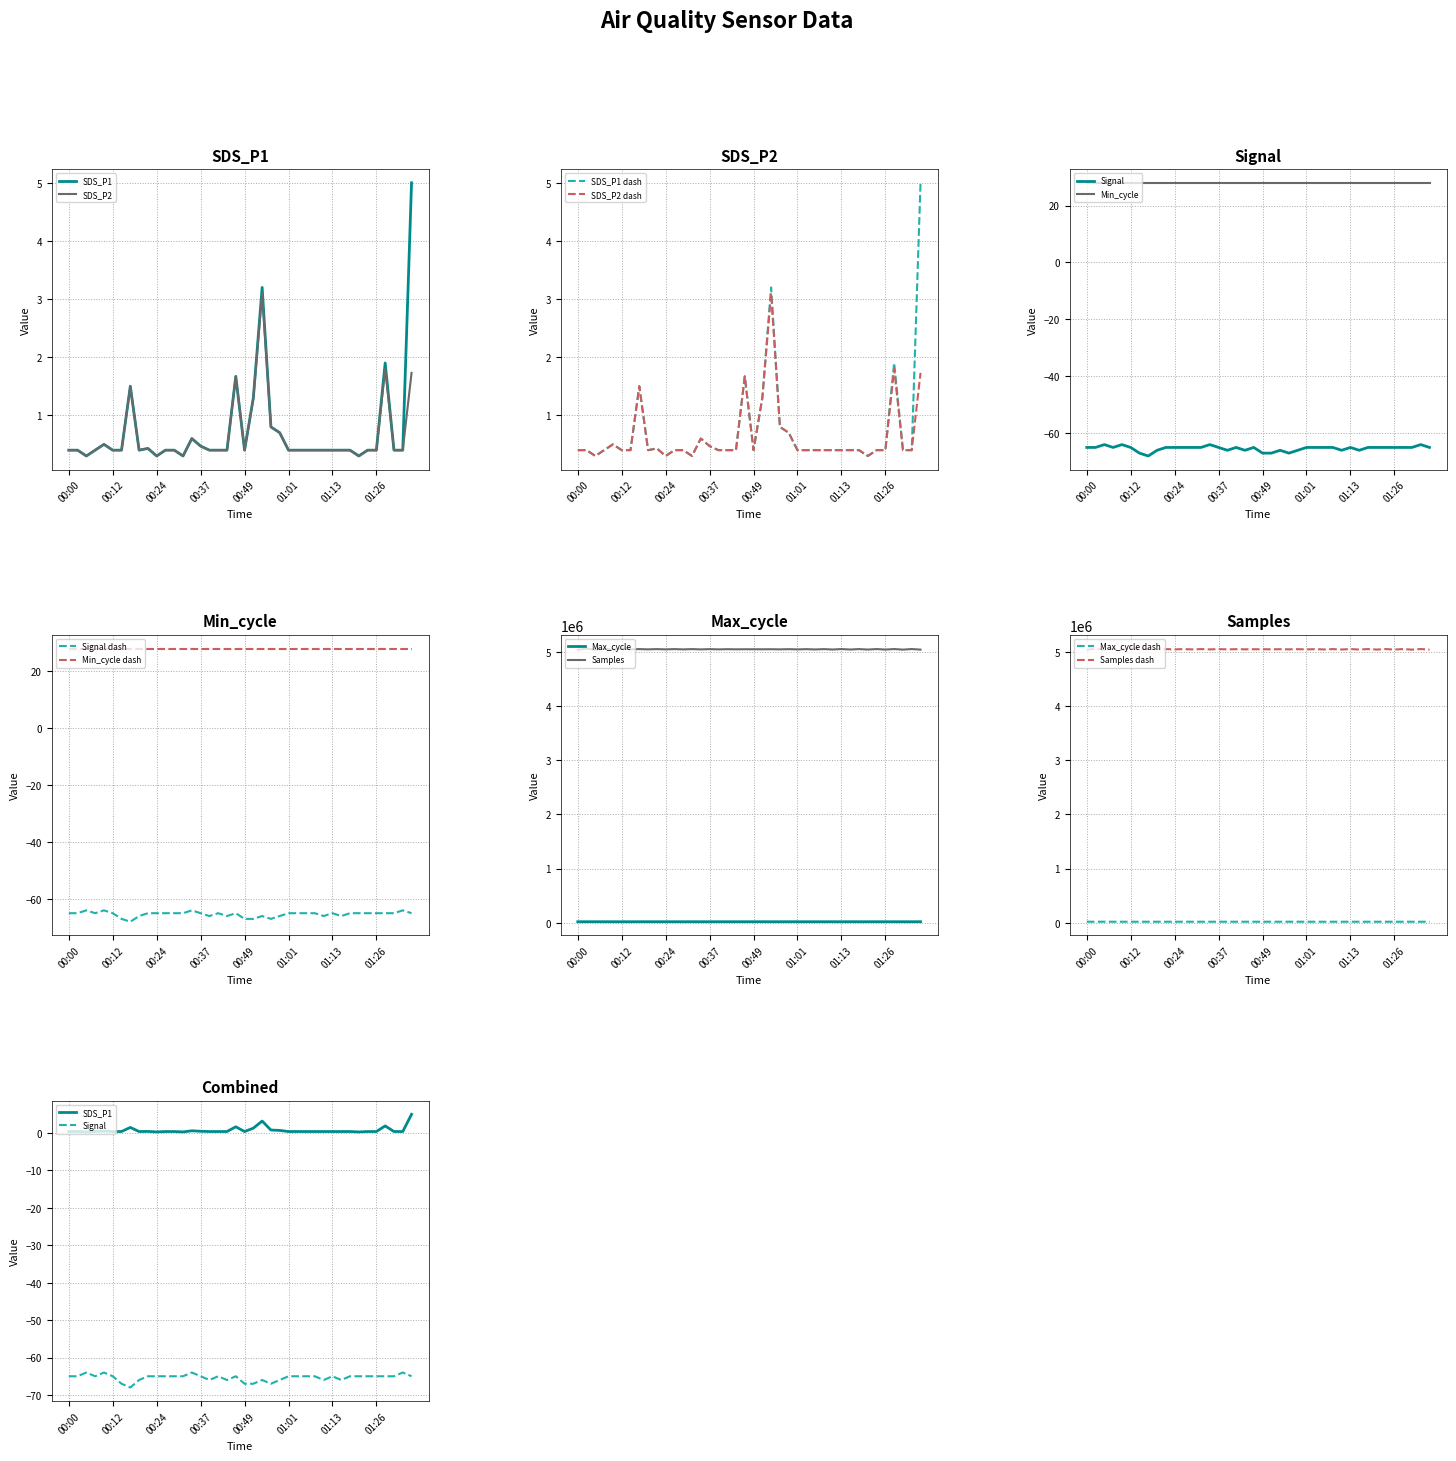

What is the sum of all Signal values?

-2614.0